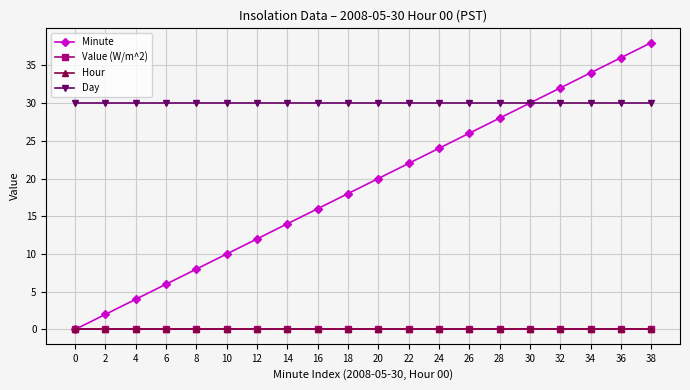

True or false: Minute and Hour cross at least once.

False